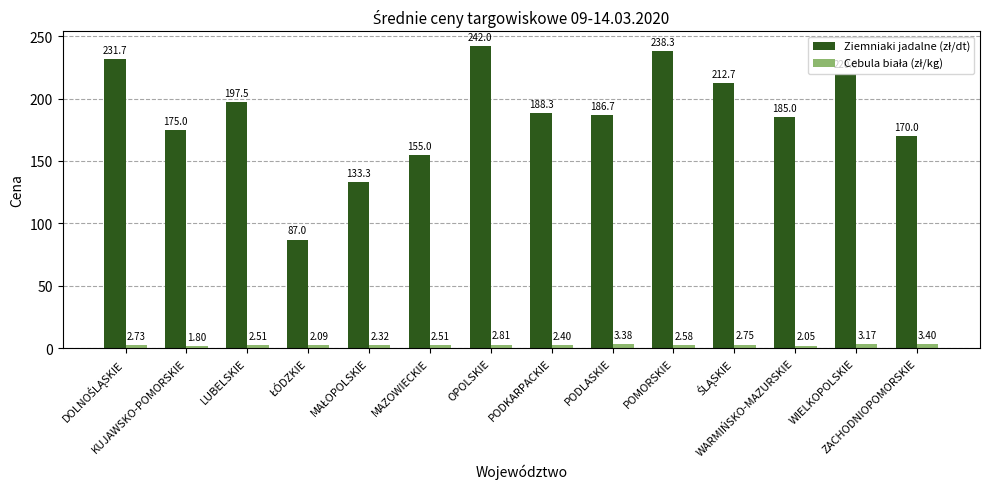

Is it true that Cebula biała (zł/kg) equals 2.0 at WARMIŃSKO-MAZURSKIE?

True